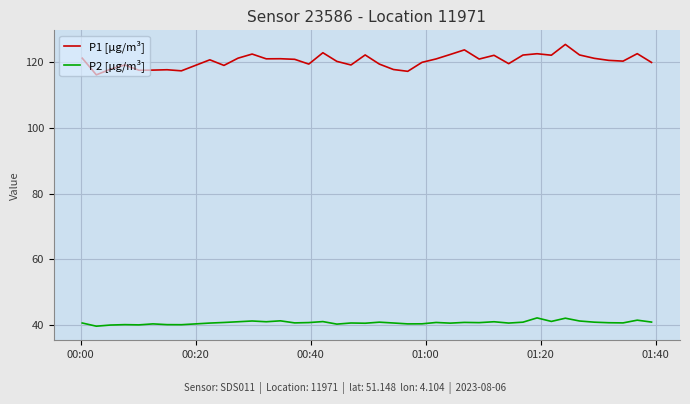

What is the difference between the maximum and minimum values in the P2 [µg/m³] series?

2.5